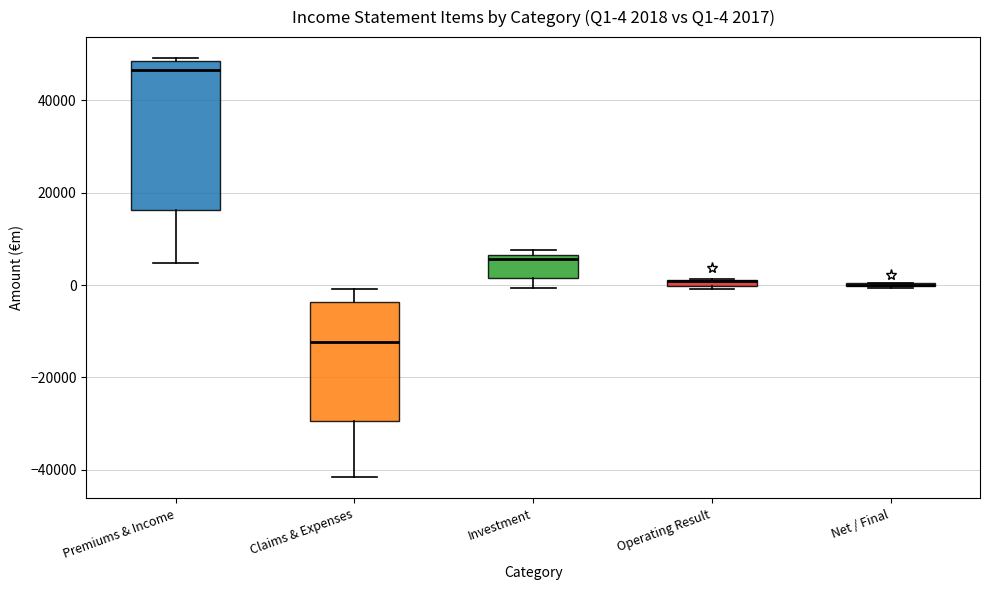

Which box is the tallest, from its lower edge to its upper edge?

Premiums & Income